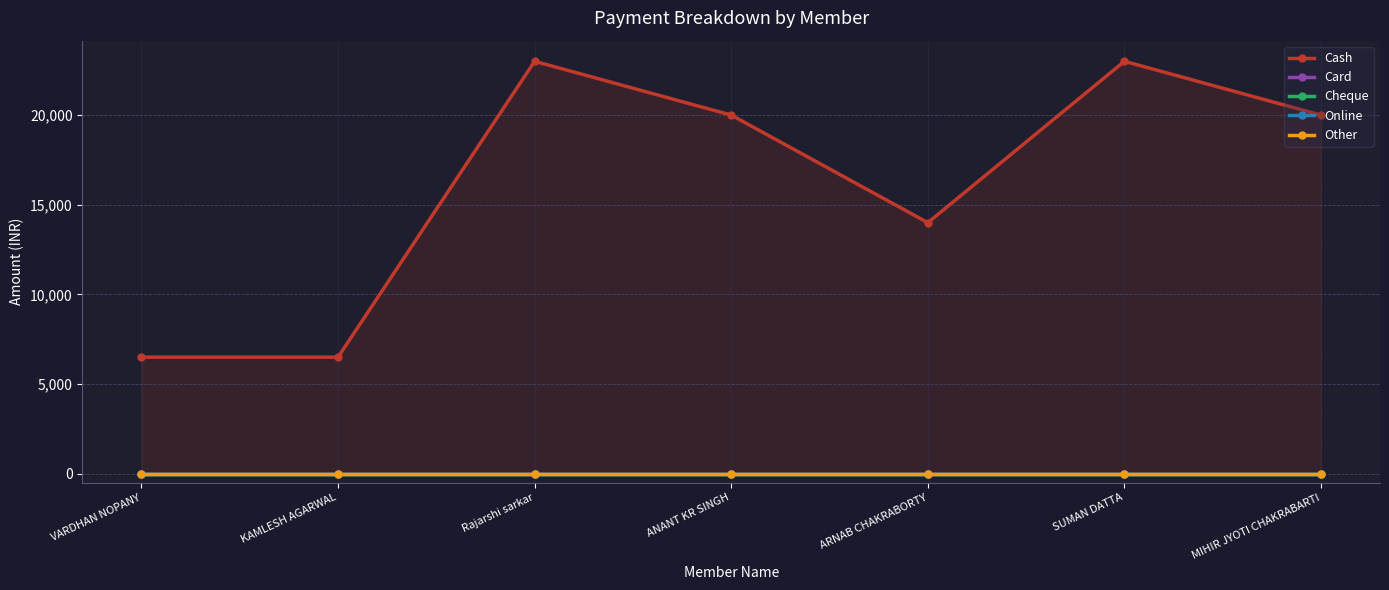

True or false: Card and Other cross at least once.

False